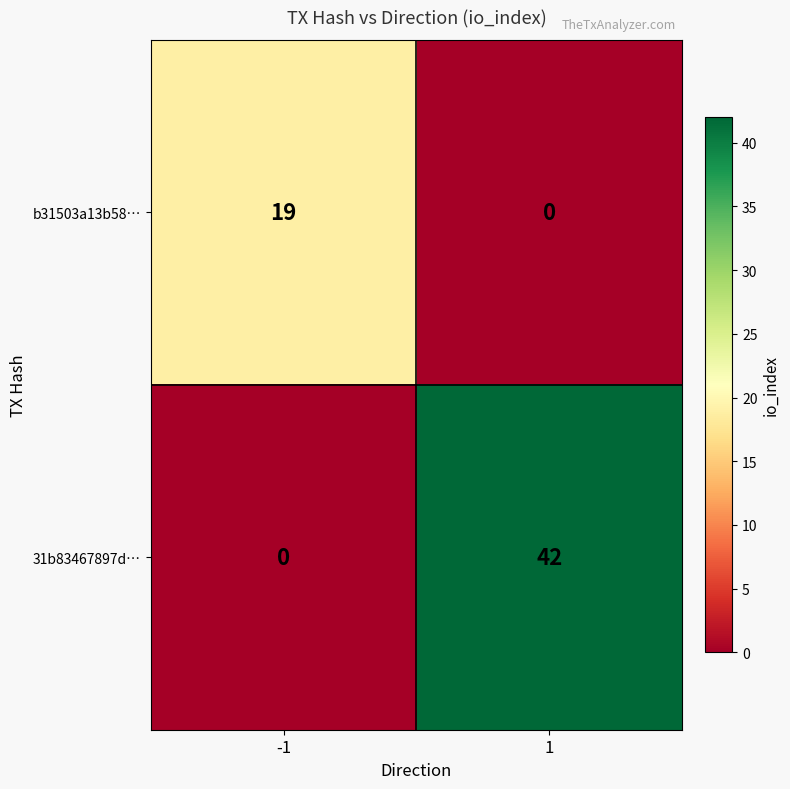

At 1, list the series in order from smallest to largest.

b31503a13b58…, 31b83467897d…